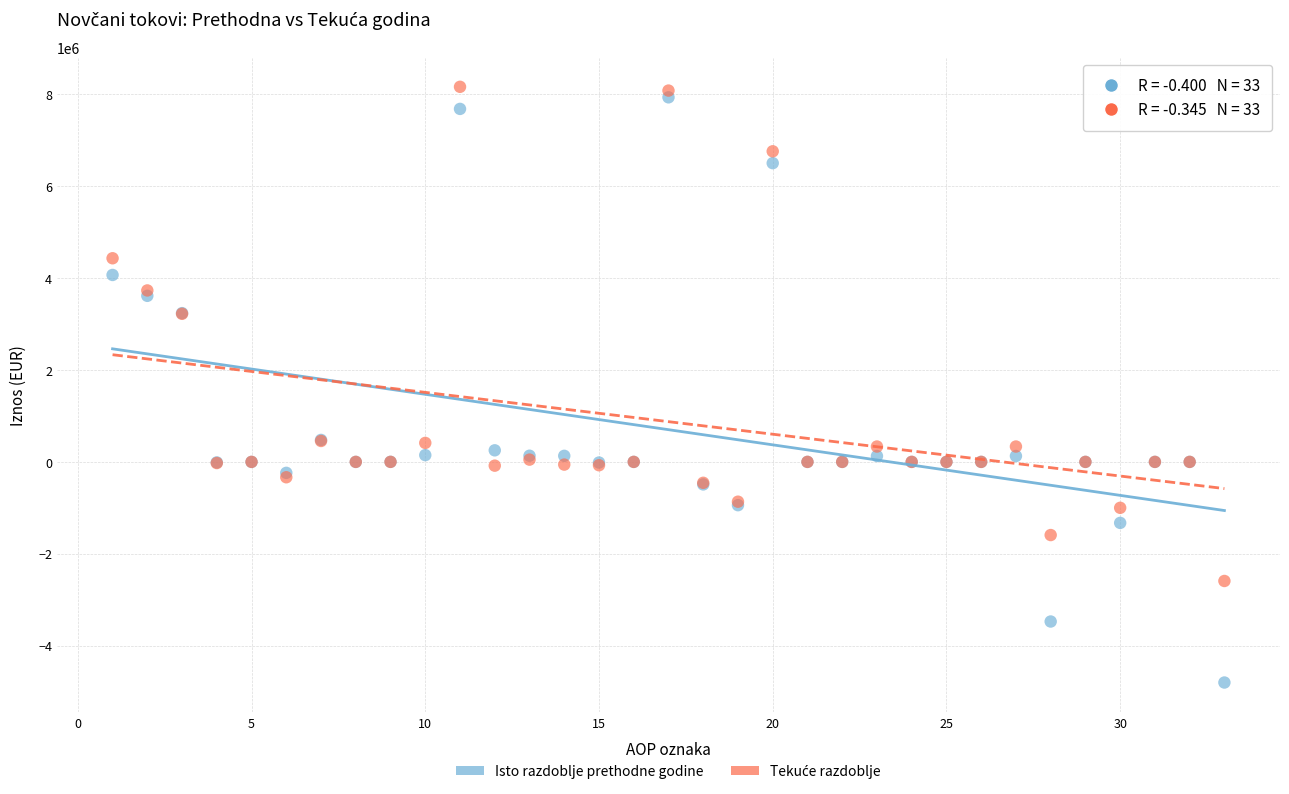

What is the X range (max minus min) for the scatter plot?

32